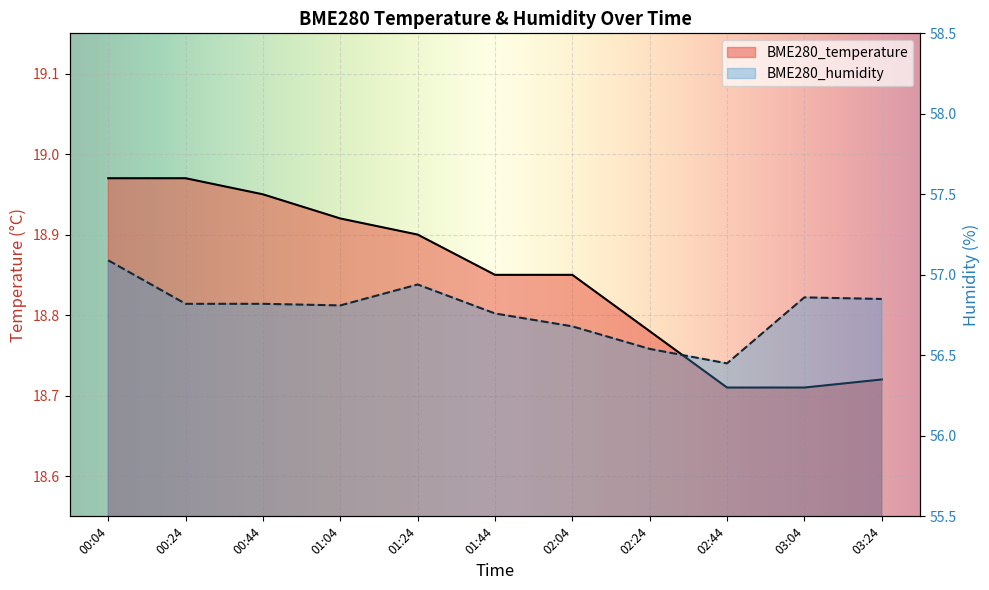

List the series in order of their peak value, highest first.

BME280_humidity, BME280_temperature